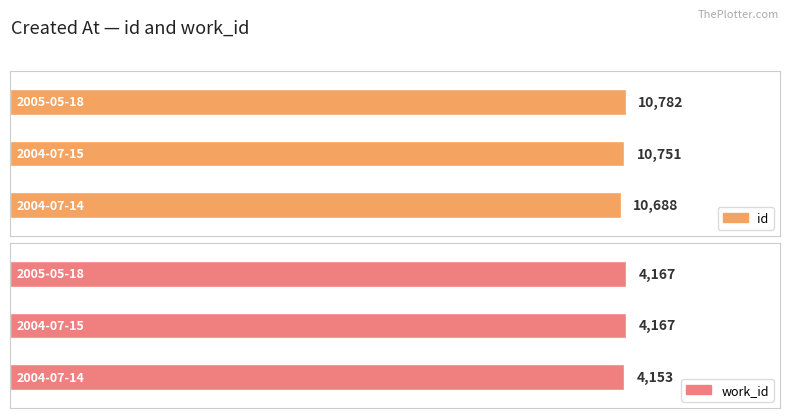

What is the difference between the id values at 2004-07-14 and 2004-07-15?

63